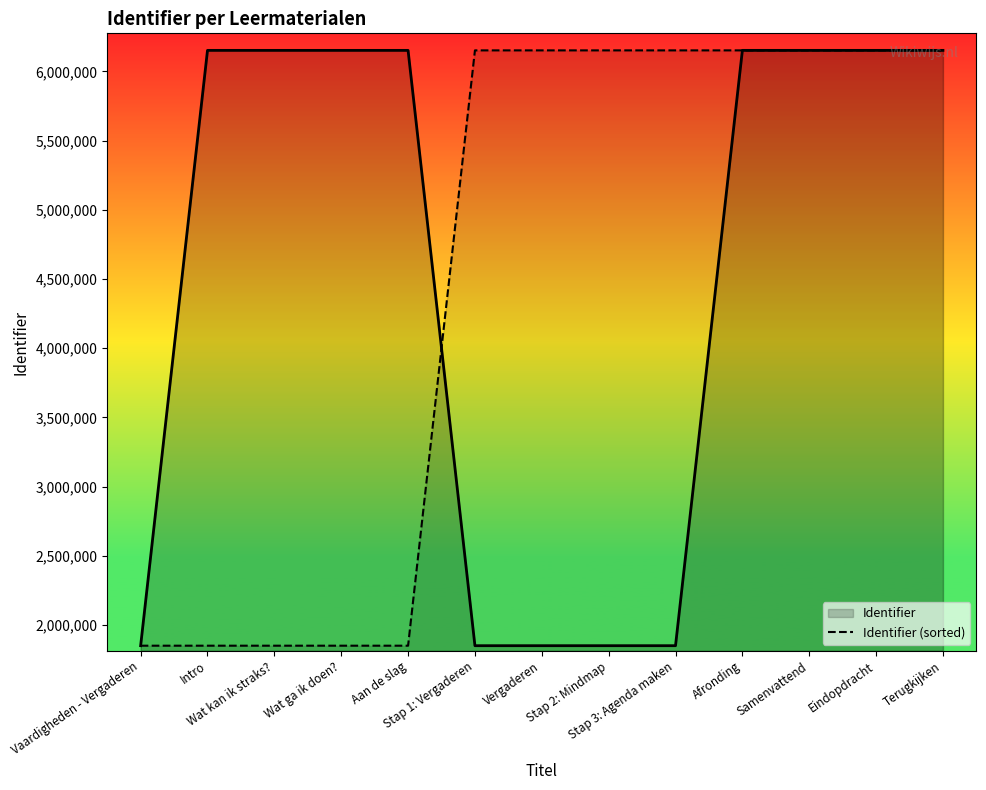

Does the chart have visible grid lines?

No